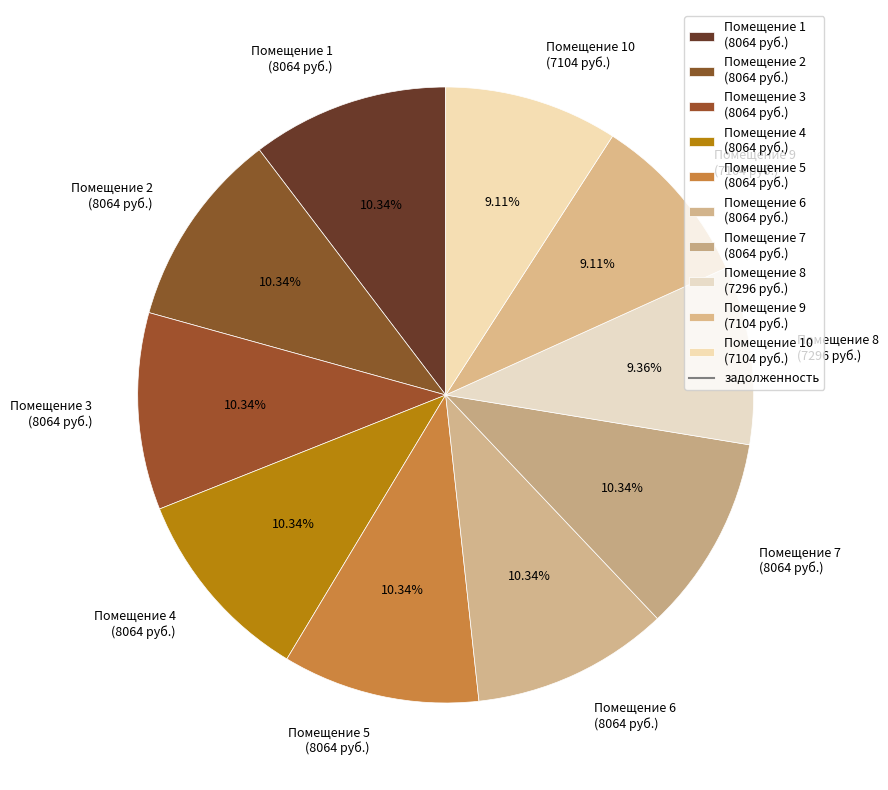

To the nearest percent, what is the difference between the largest and smallest slice percentages?

1%